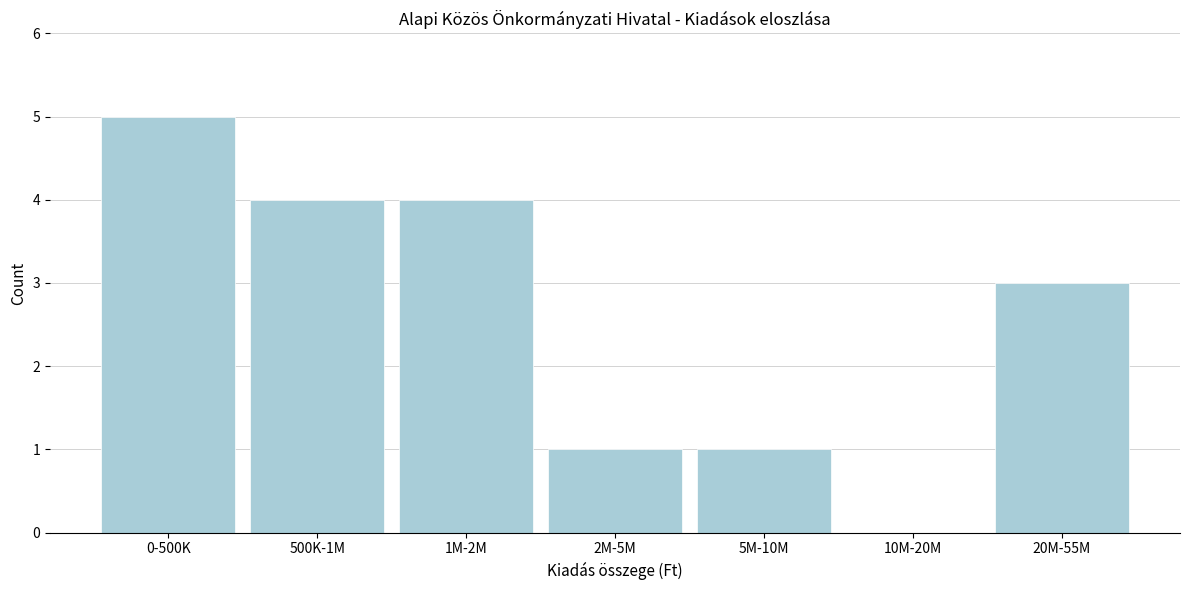

Reading left to right, list all the values displayed in this chart.

0-500K=5	500K-1M=4	1M-2M=4	2M-5M=1	5M-10M=1	10M-20M=0	20M-55M=3